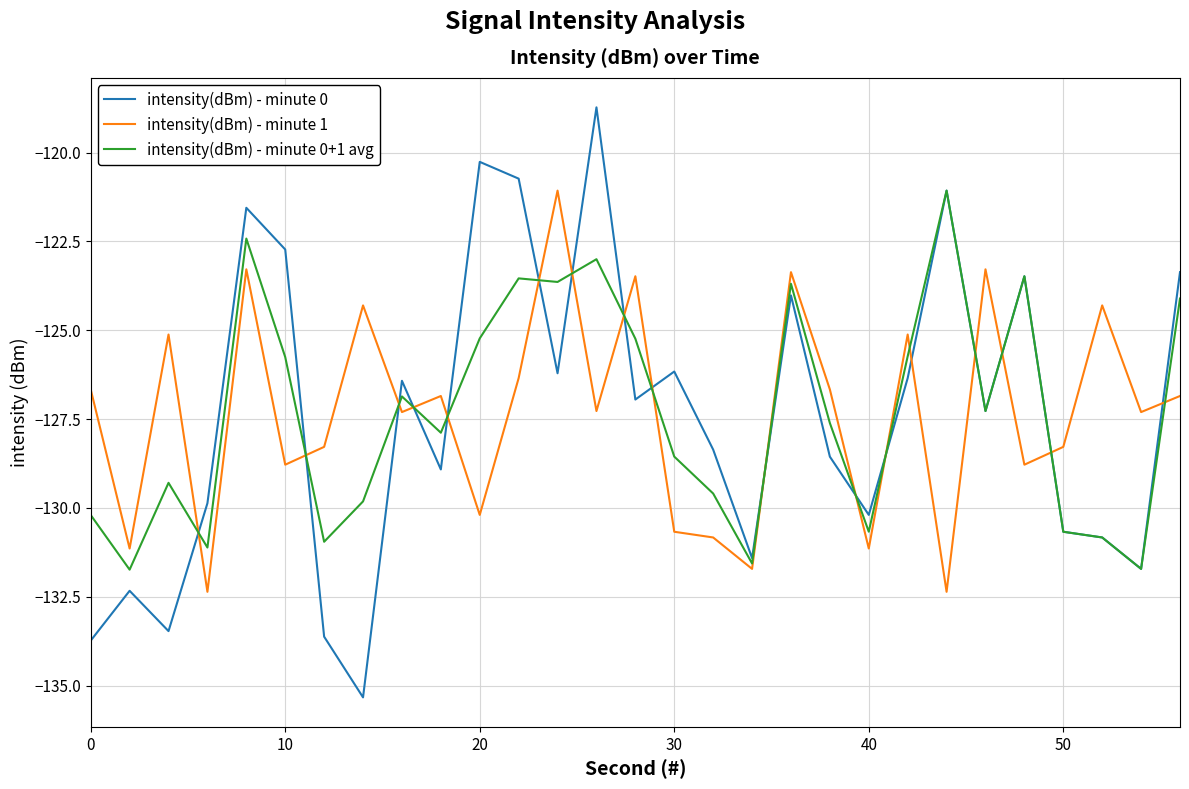

What is the minimum value for intensity(dBm) - minute 1?

-132.4